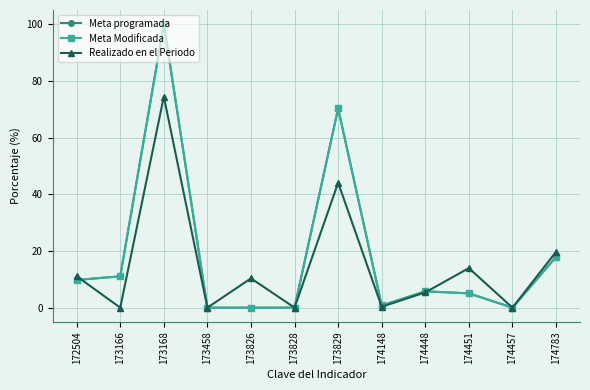

Is this an area chart (filled region under the line)?

No